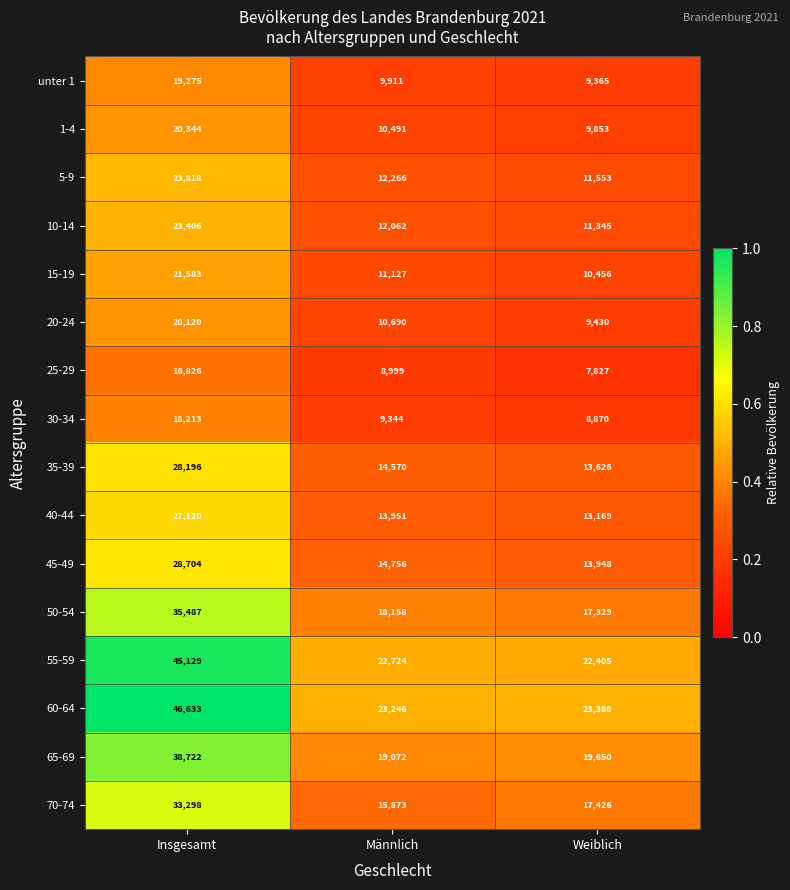

Is it true that 10-14 equals 23406 at Insgesamt?

True